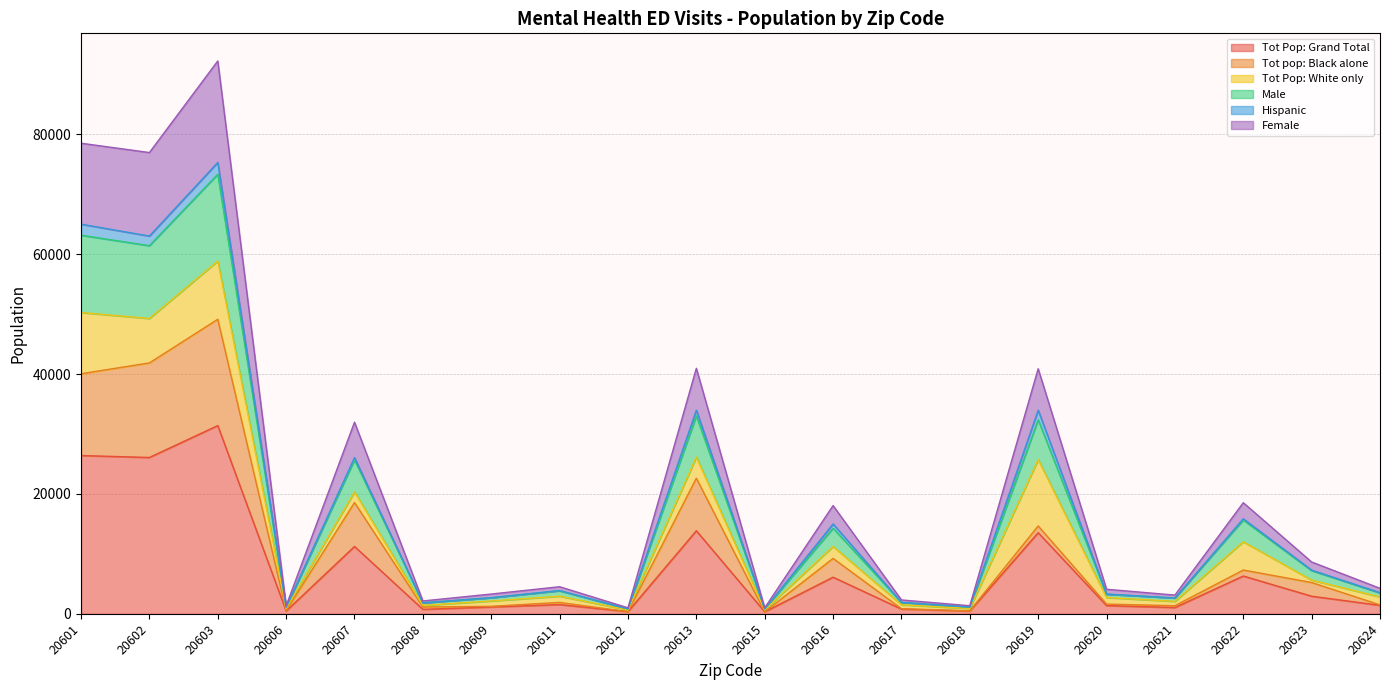

Is it true that Tot Pop: Grand Total equals 2934 at 20623?

True